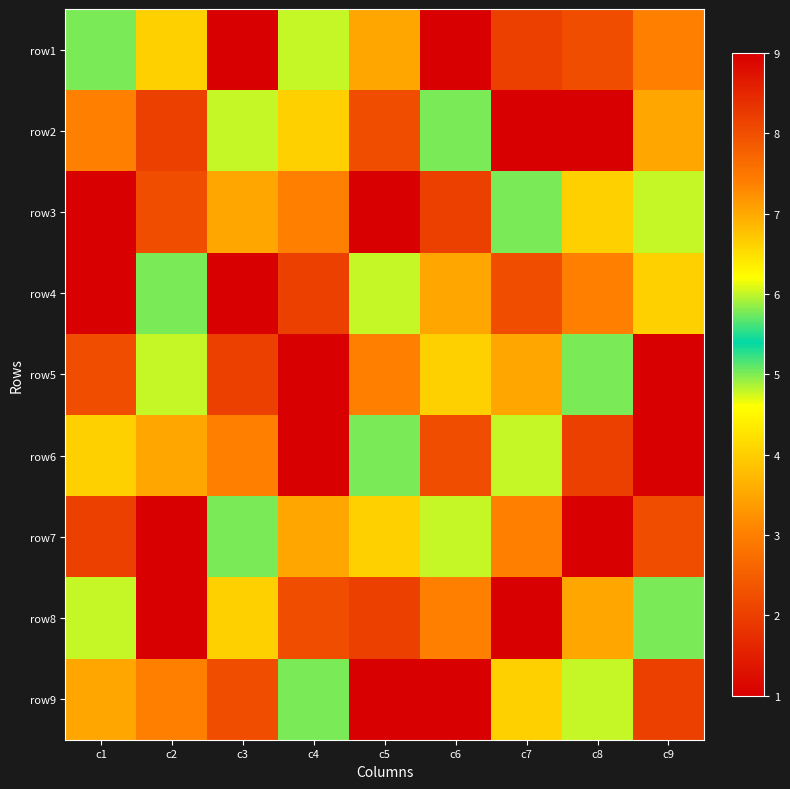

Reading right to left, extract all data points from this chart.

row1: c9=3	c8=8	c7=2	c6=1	c5=7	c4=6	c3=9	c2=4	c1=5
row2: c9=7	c8=1	c7=9	c6=5	c5=8	c4=4	c3=6	c2=2	c1=3
row3: c9=6	c8=4	c7=5	c6=2	c5=9	c4=3	c3=7	c2=8	c1=1
row4: c9=4	c8=3	c7=8	c6=7	c5=6	c4=2	c3=1	c2=5	c1=9
row5: c9=9	c8=5	c7=7	c6=4	c5=3	c4=1	c3=2	c2=6	c1=8
row6: c9=1	c8=2	c7=6	c6=8	c5=5	c4=9	c3=3	c2=7	c1=4
row7: c9=8	c8=9	c7=3	c6=6	c5=4	c4=7	c3=5	c2=1	c1=2
row8: c9=5	c8=7	c7=1	c6=3	c5=2	c4=8	c3=4	c2=9	c1=6
row9: c9=2	c8=6	c7=4	c6=9	c5=1	c4=5	c3=8	c2=3	c1=7